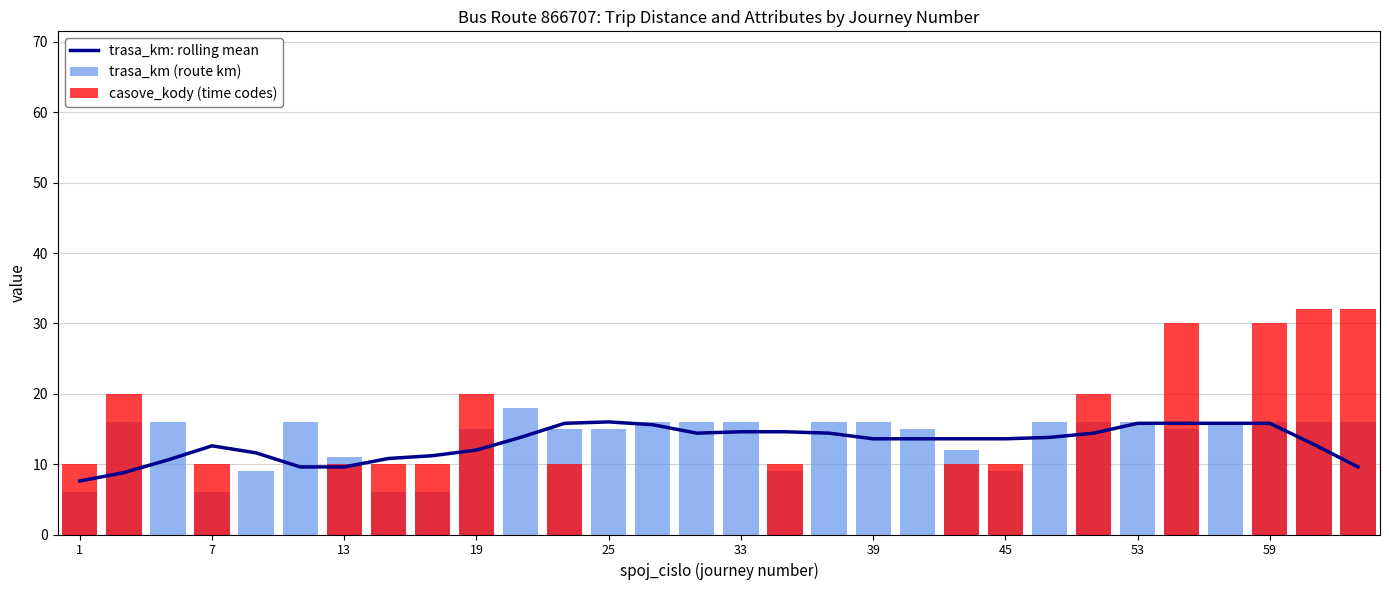

What is the difference between the maximum and minimum values in the casove_kody (time codes) series?

32.0